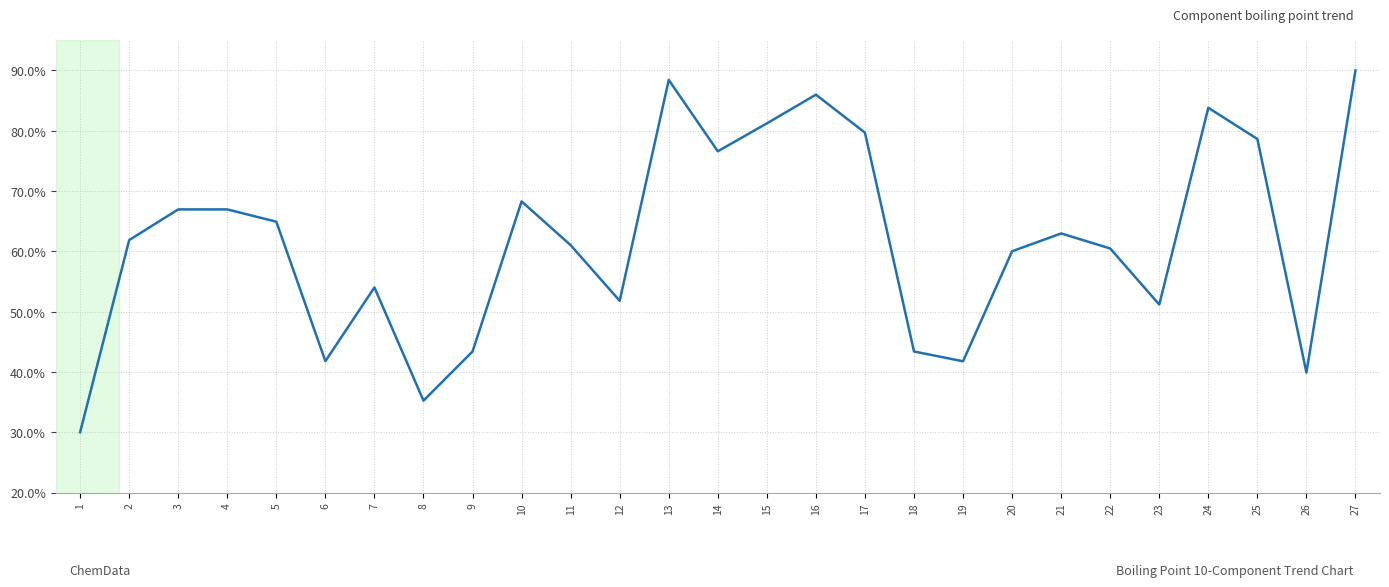

What is the minimum value shown in the chart?

30.0